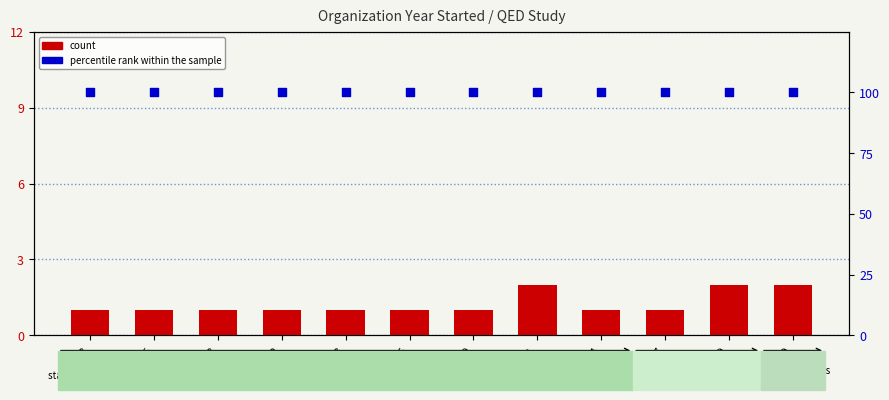

What are all the series names shown in the legend?

count, percentile rank within the sample